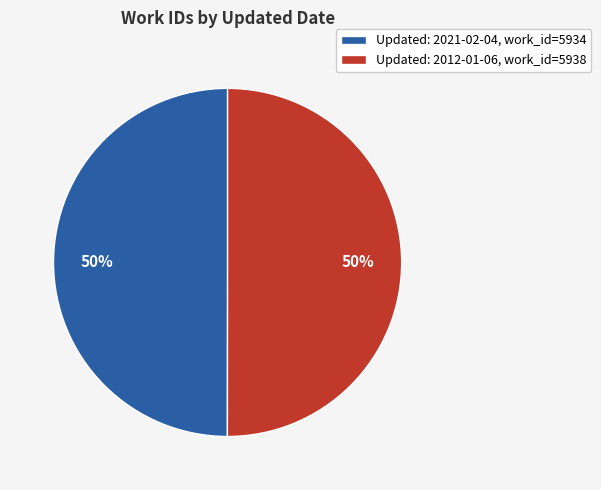

Count the number of slices in the pie.

2